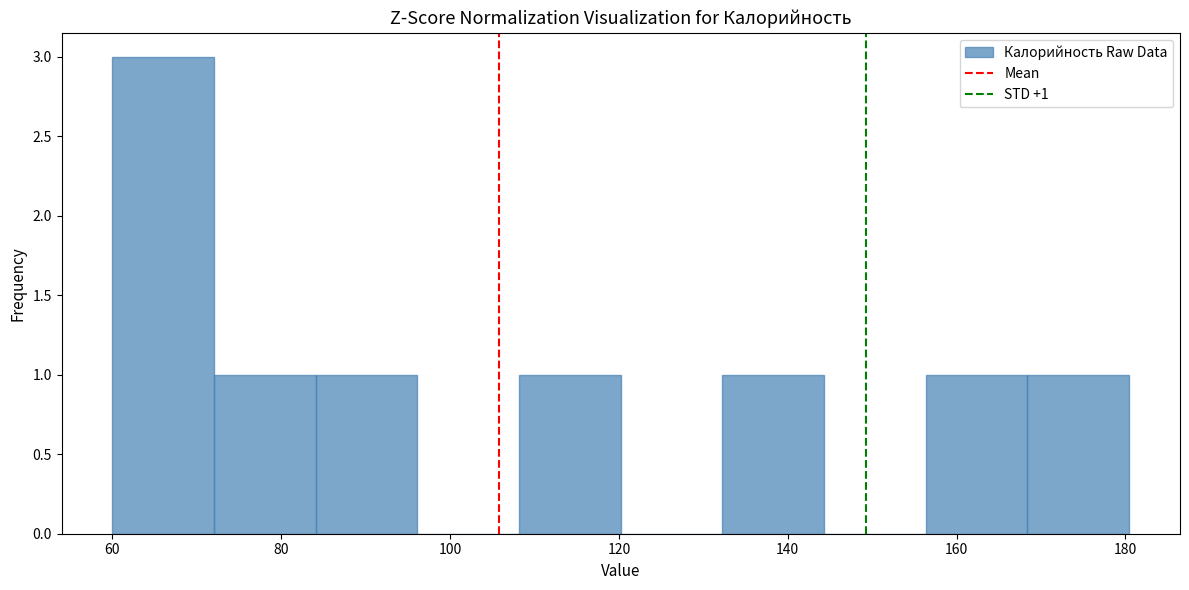

Over which range of the x-axis is the bar tallest?

60 to 72